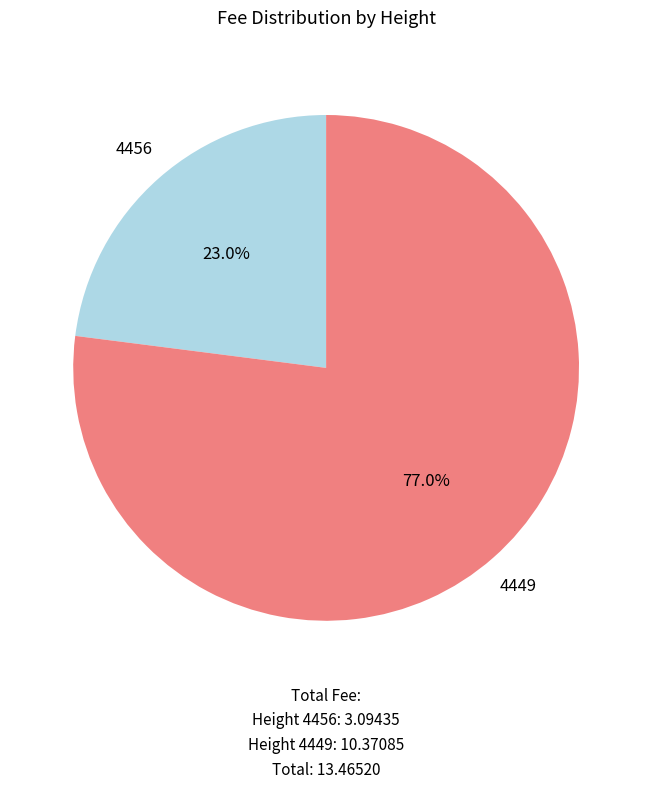

Count the number of slices in the pie.

2